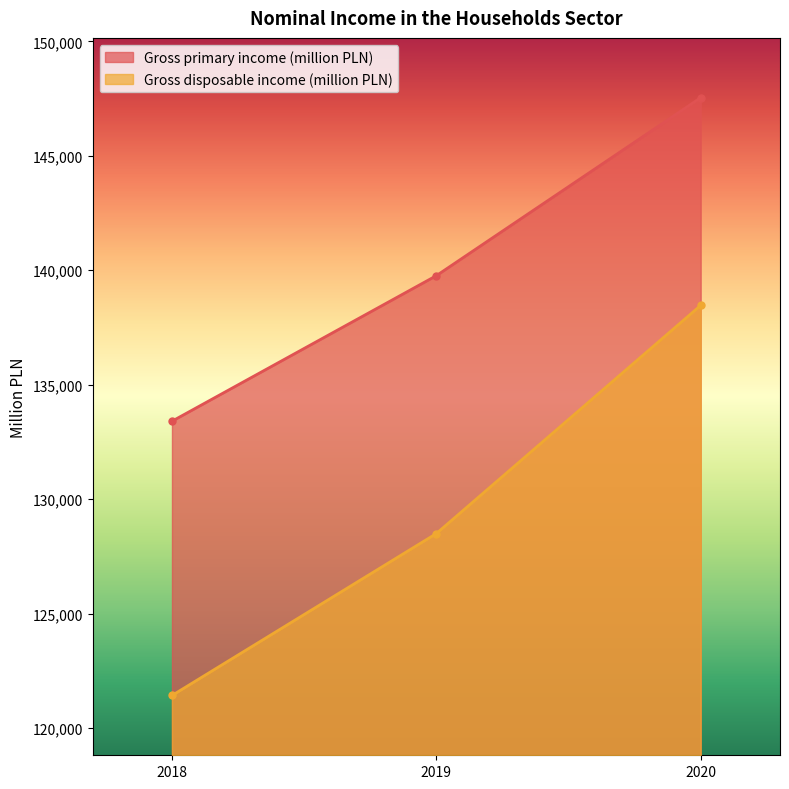

The value of Gross disposable income (million PLN) at 2018 is 121420. True or false?

True